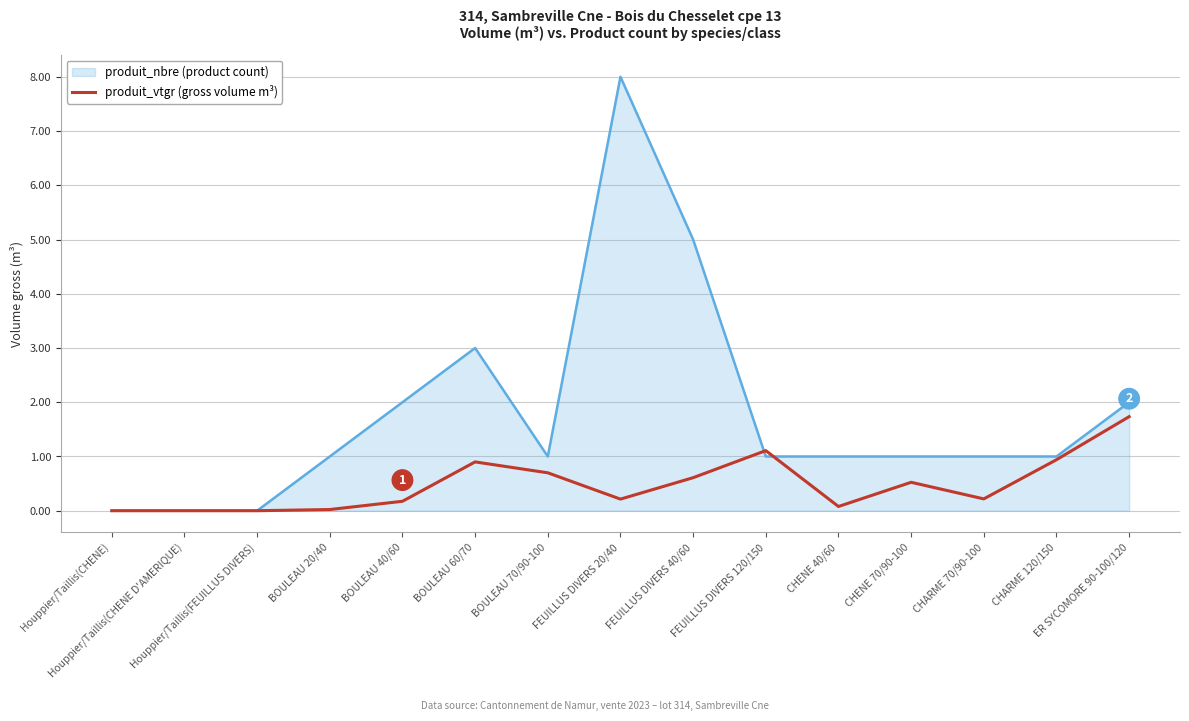

Which series has the largest total across all categories?

produit_nbre (product count)